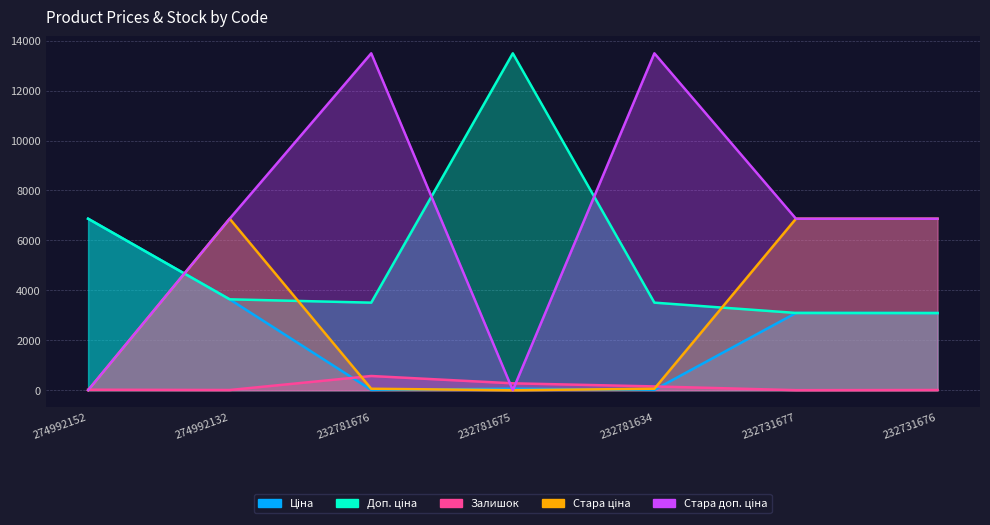

Between 232781676 and 274992132, which is larger?

274992132